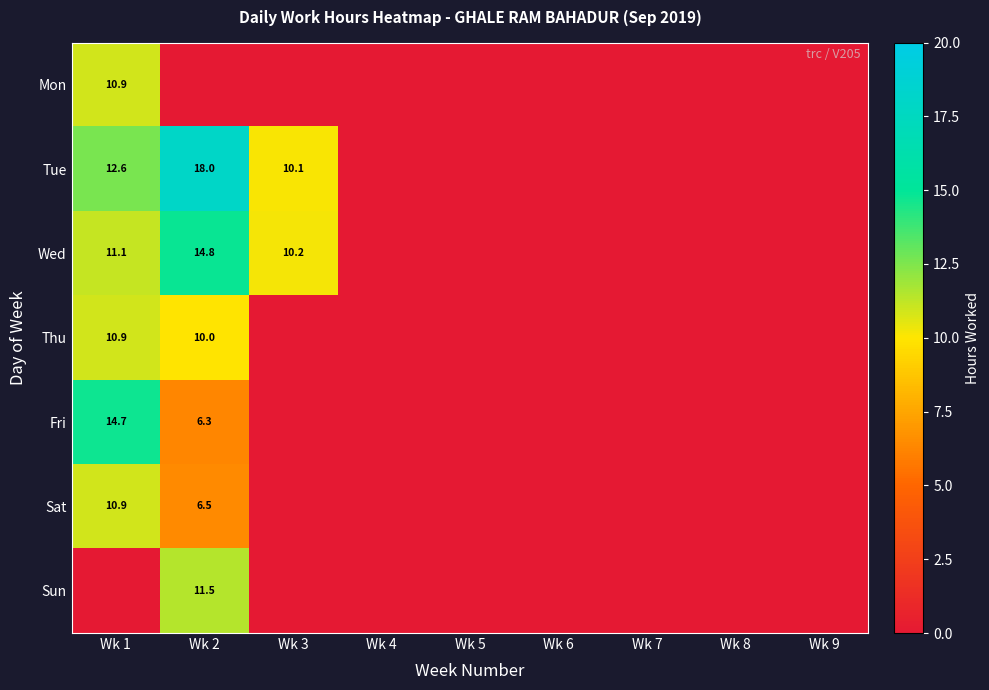

How many data points does each series have?

9